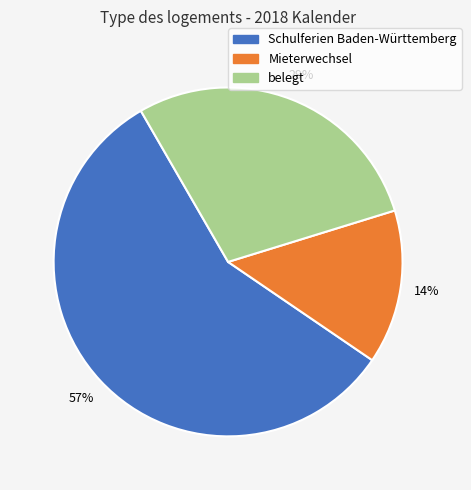

Is there any slice that represents more than half of the pie?

Yes